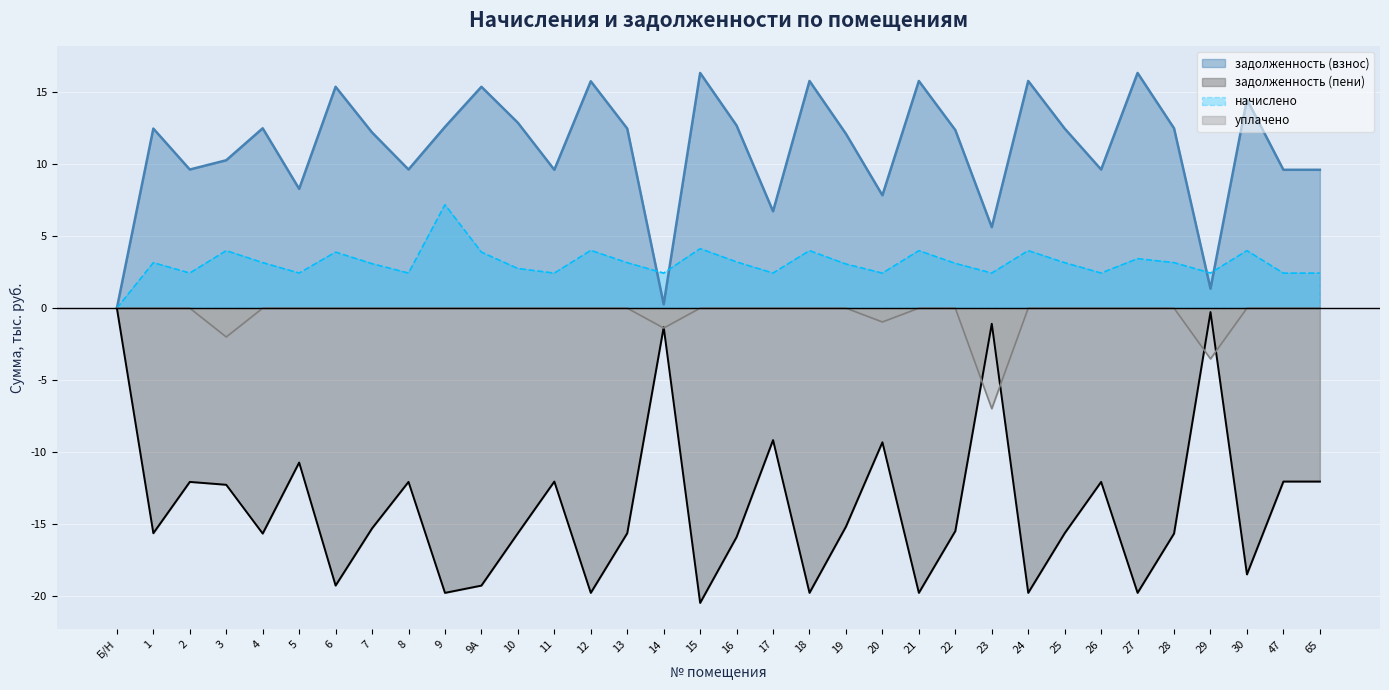

How many values in the задолженность (пени) series exceed -15?

14